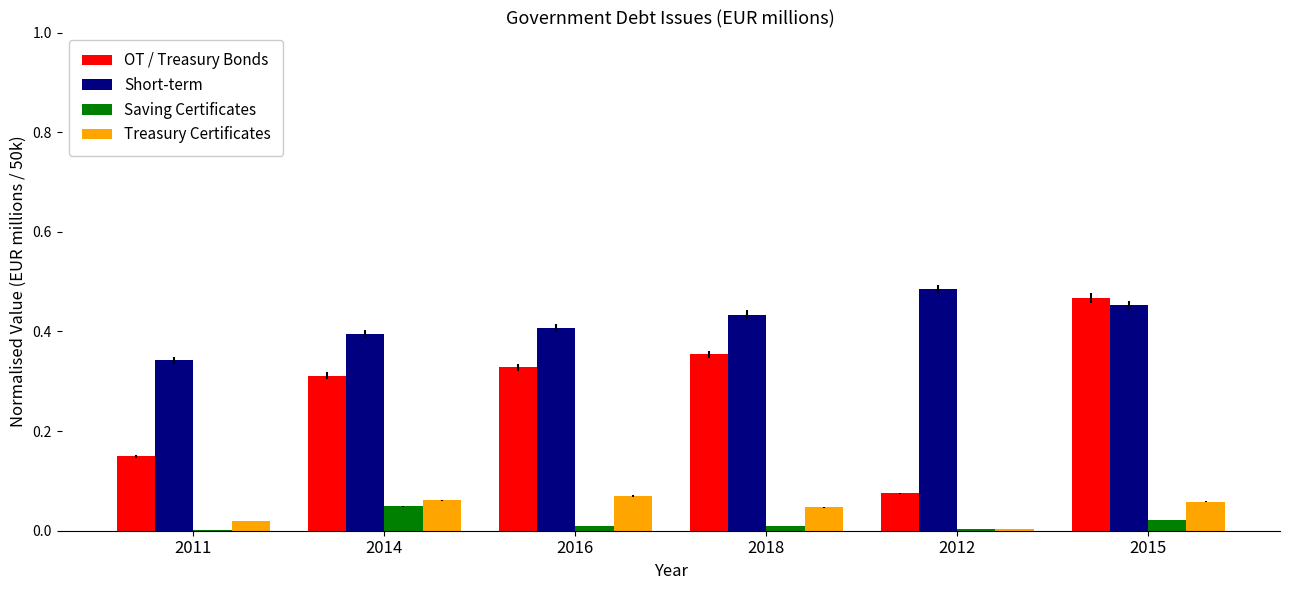

The value of Treasury Certificates at 2014 is 0.0. True or false?

False